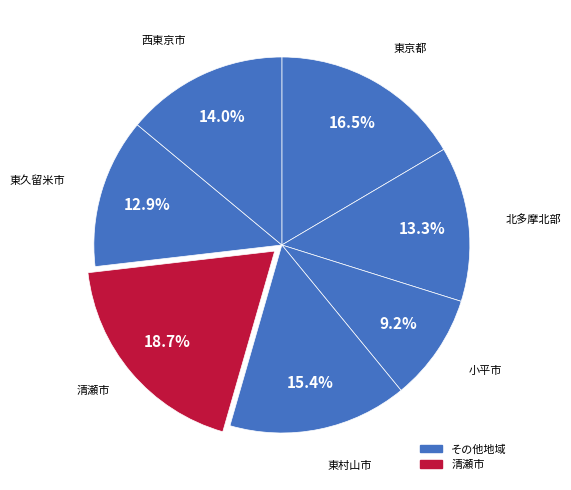

To the nearest percent, what is the average slice percentage?

14%